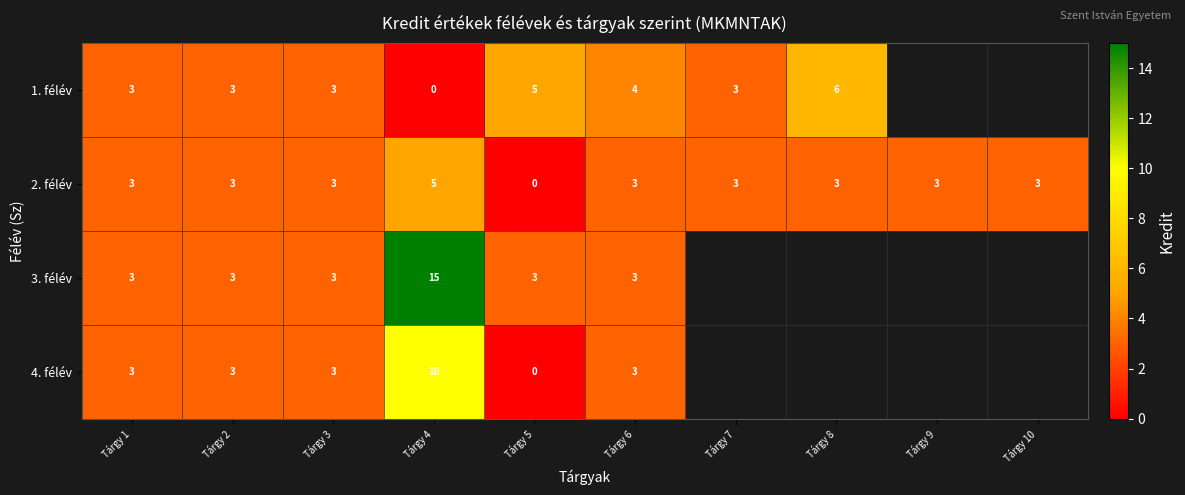

What is the difference between the highest and lowest values at Tárgy 4?

15